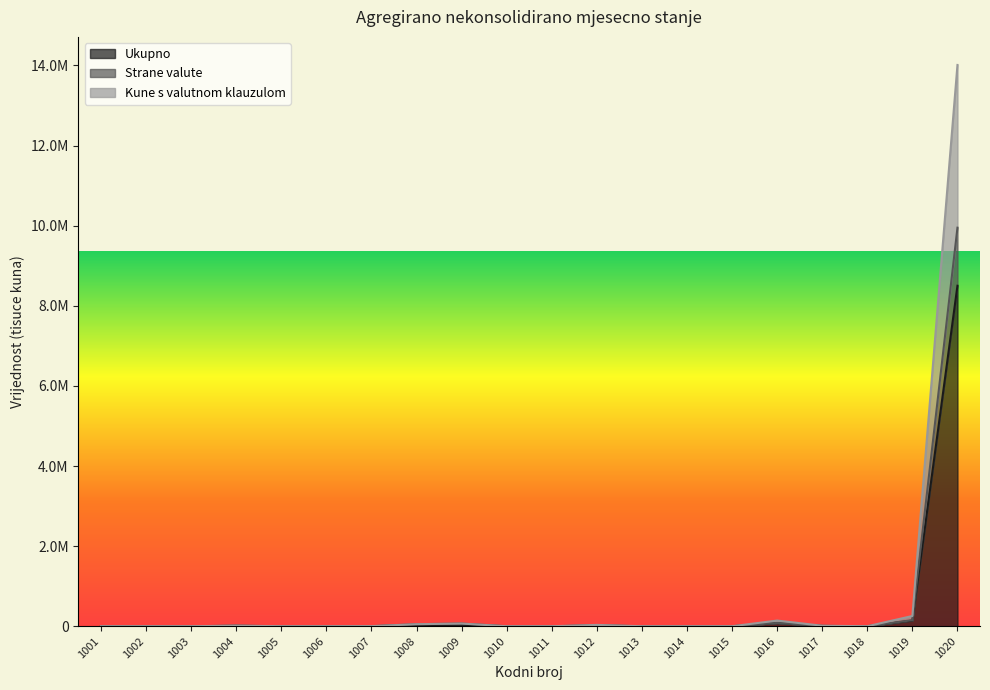

How many data points in Ukupno are above 0?

9